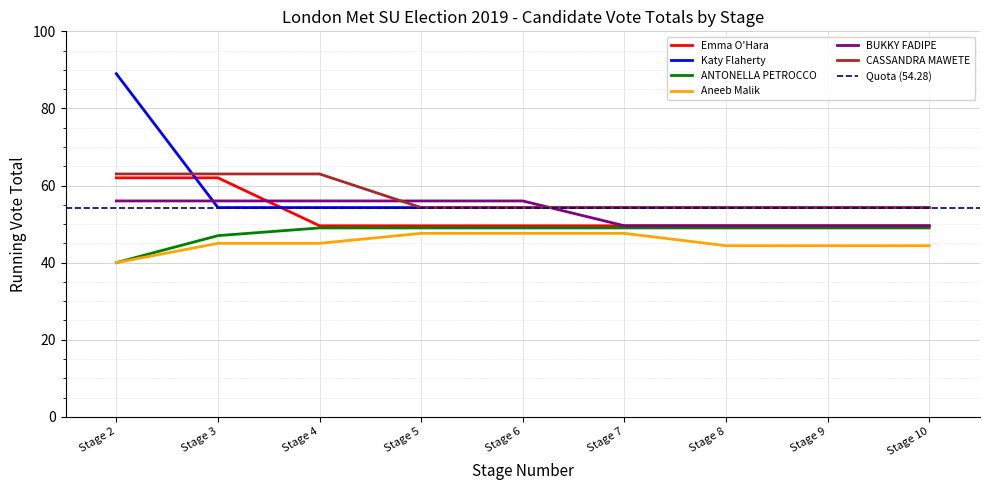

What is the minimum value for Emma O'Hara?

49.6